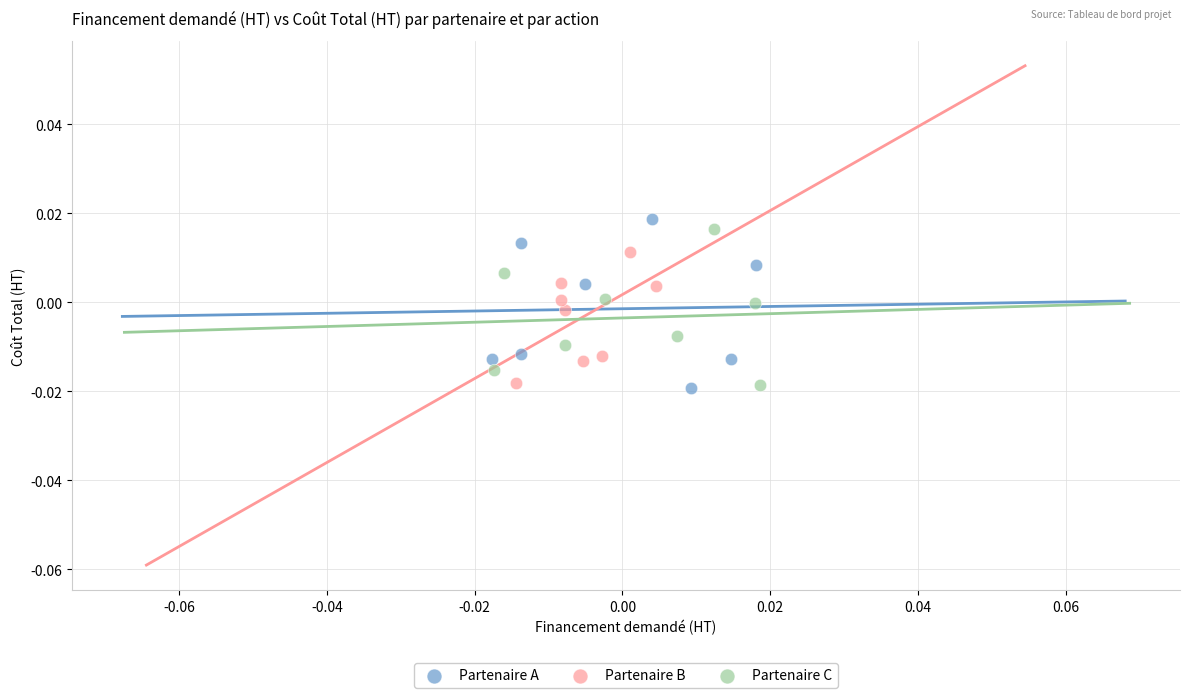

Which series has the widest spread of Y values?

Partenaire A